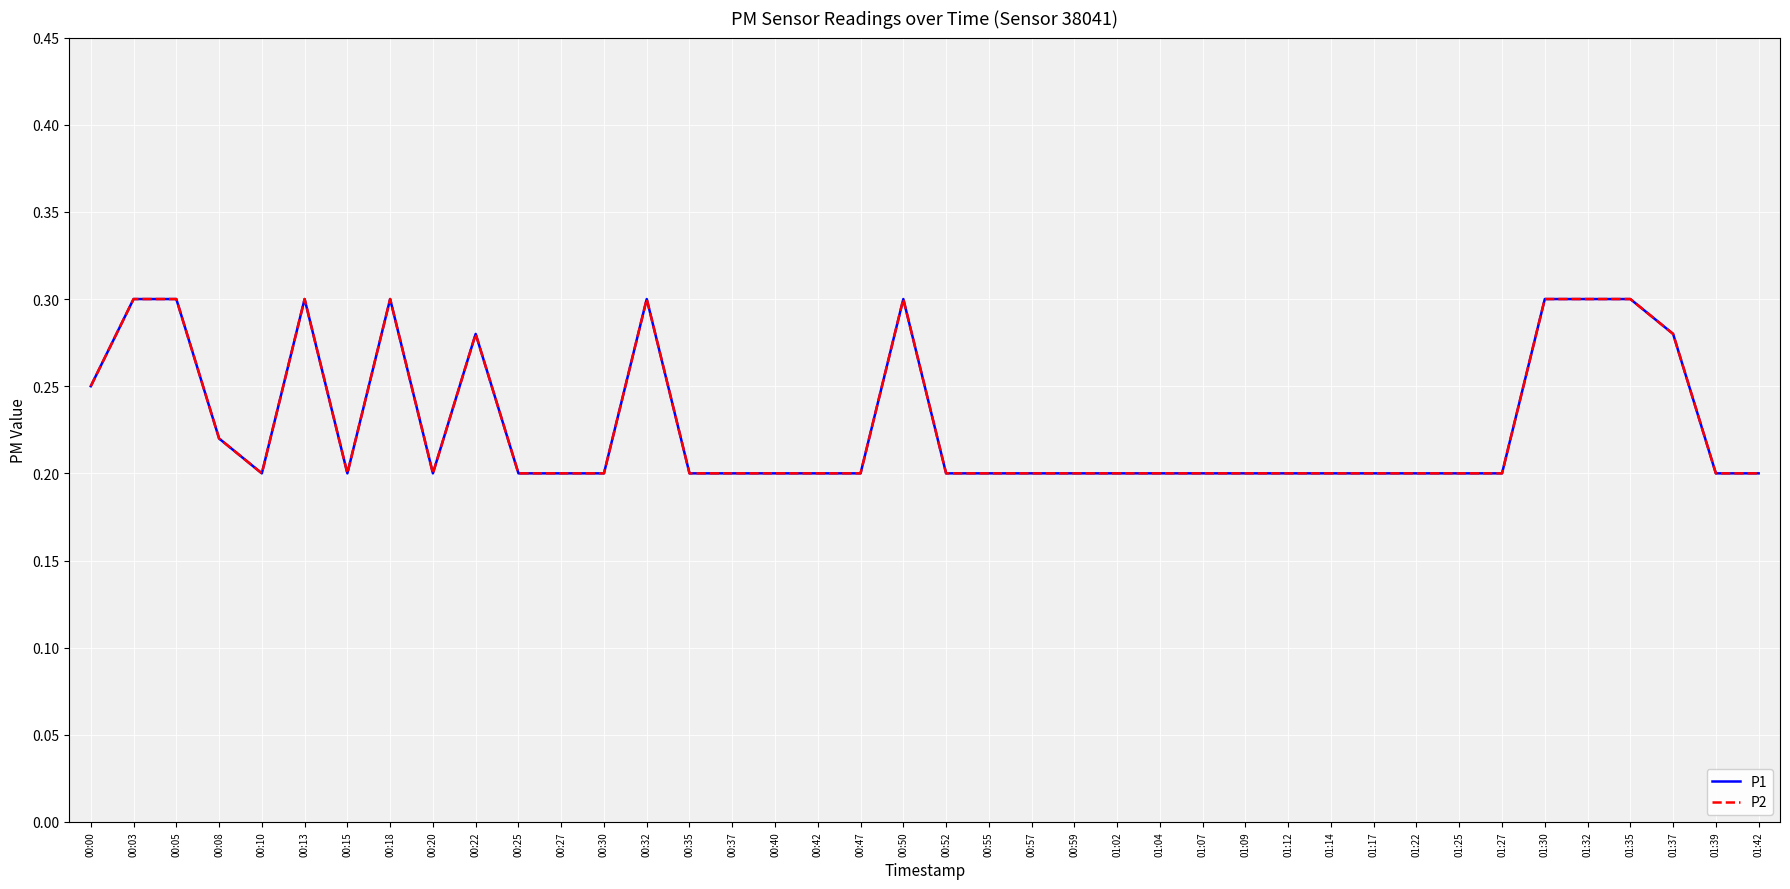

Which category has the lowest value across all series?

00:10